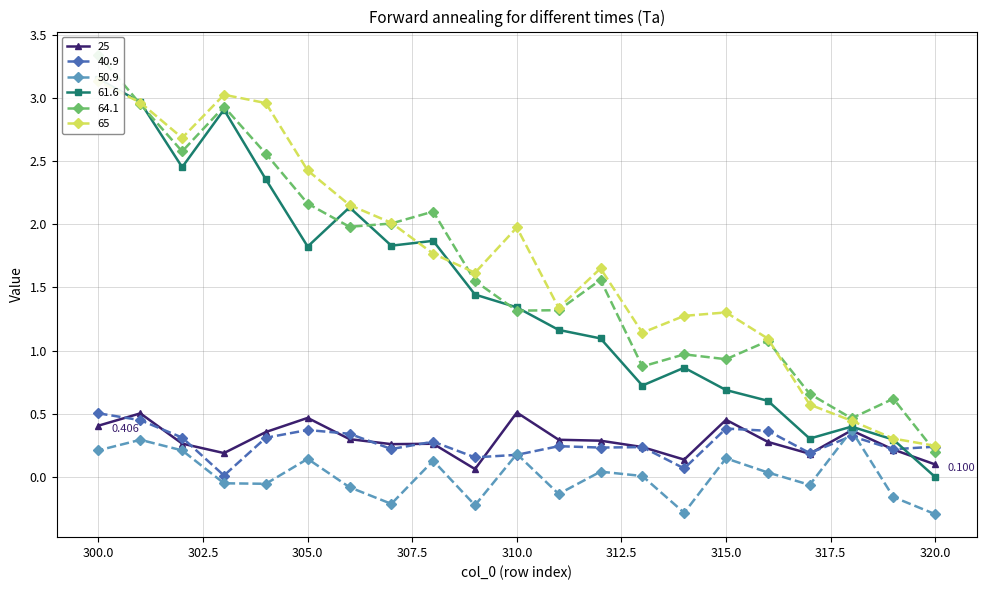

True or false: 40.9 has a value of 0.2 at 309.

True